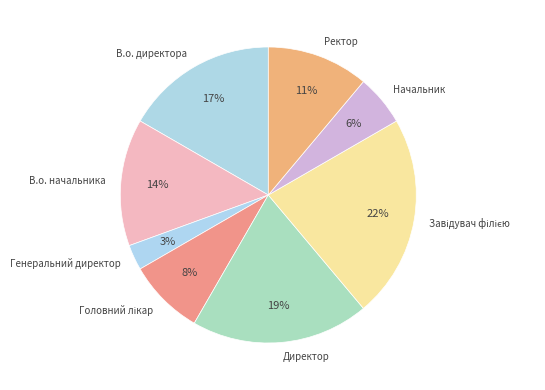

Which category has the smallest portion of the pie?

Генеральний директор